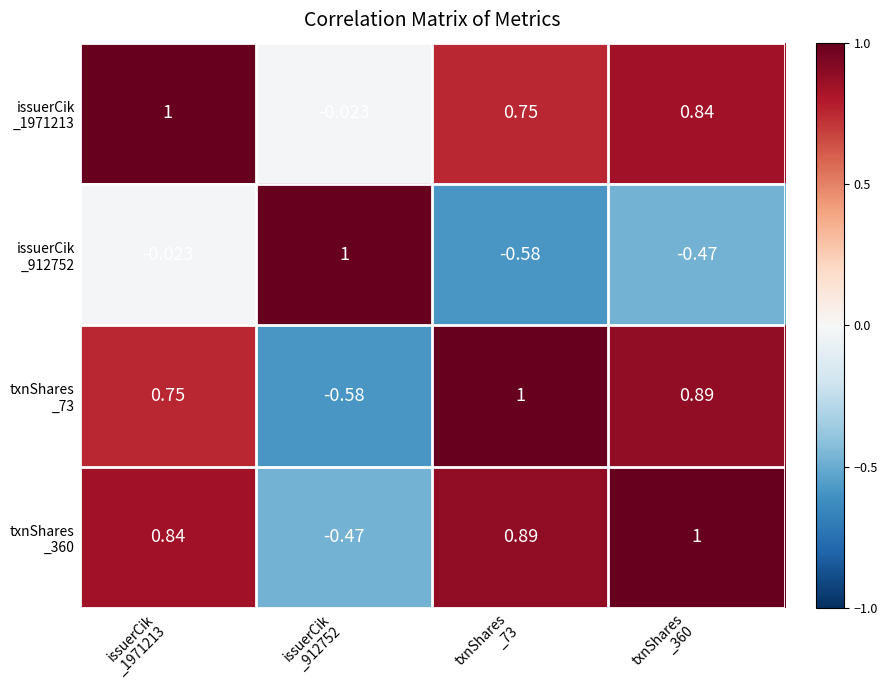

How many series are shown in this chart?

4